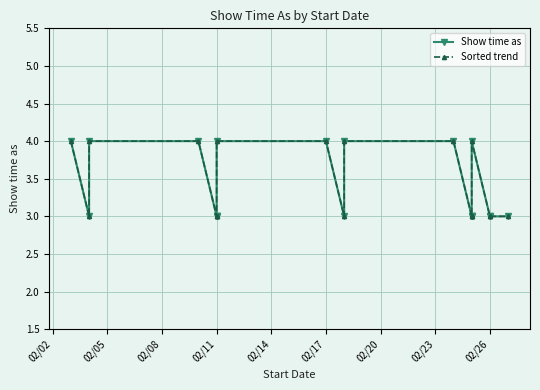

Is the value of Sorted trend at 12 greater than the value of Show time as at 15?

No